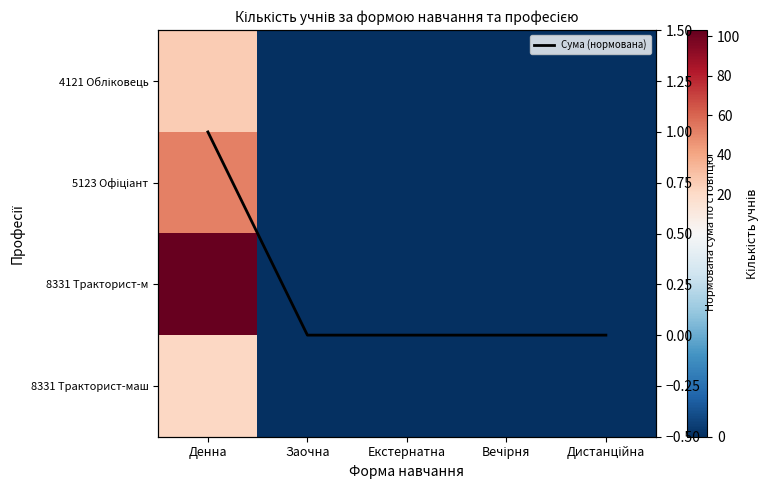

True or false: 8331 Тракторист-маш has a value of 11 at Екстернатна.

False